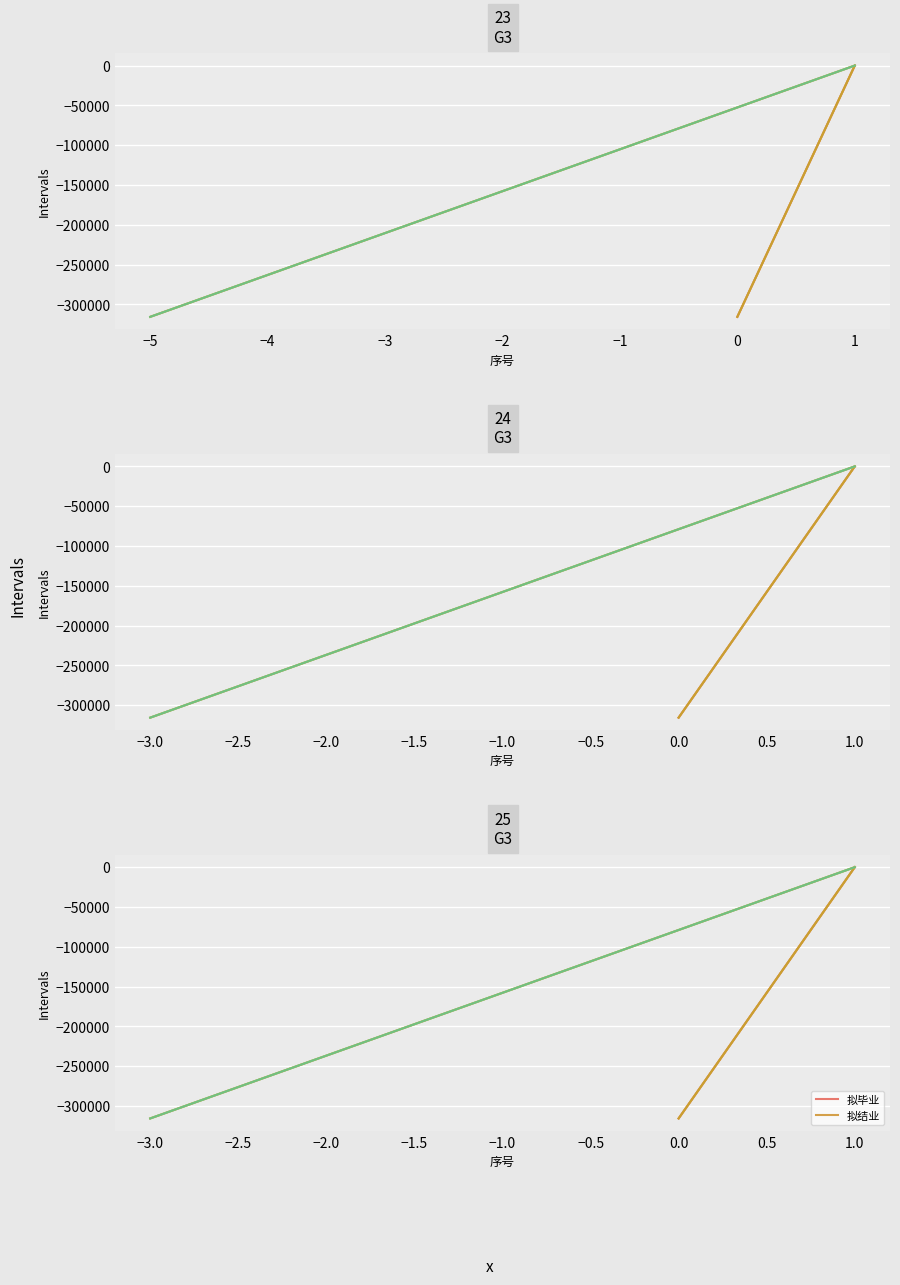

True or false: 拟毕业 has a value of -315482.0 at 0.0.

True